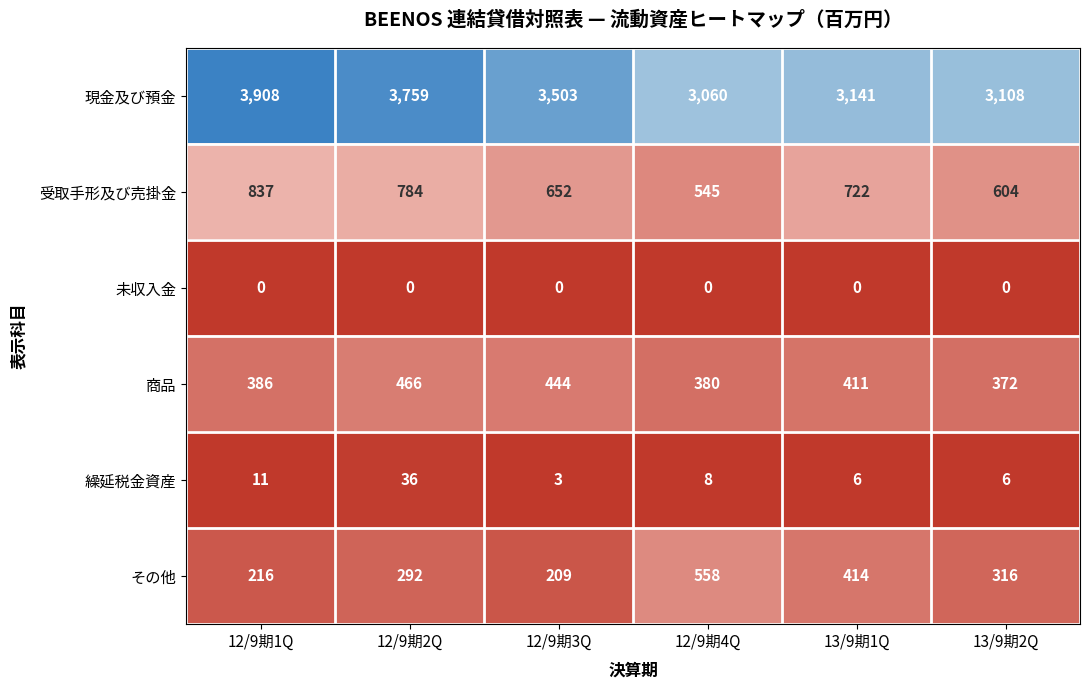

Between 12/9期1Q and 13/9期1Q, which series saw the biggest shift?

現金及び預金